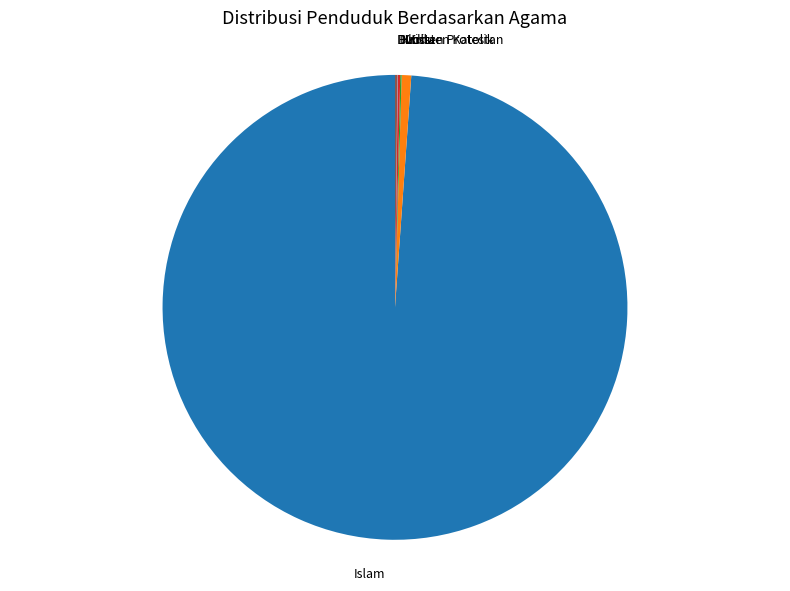

Is there any slice that represents more than half of the pie?

Yes